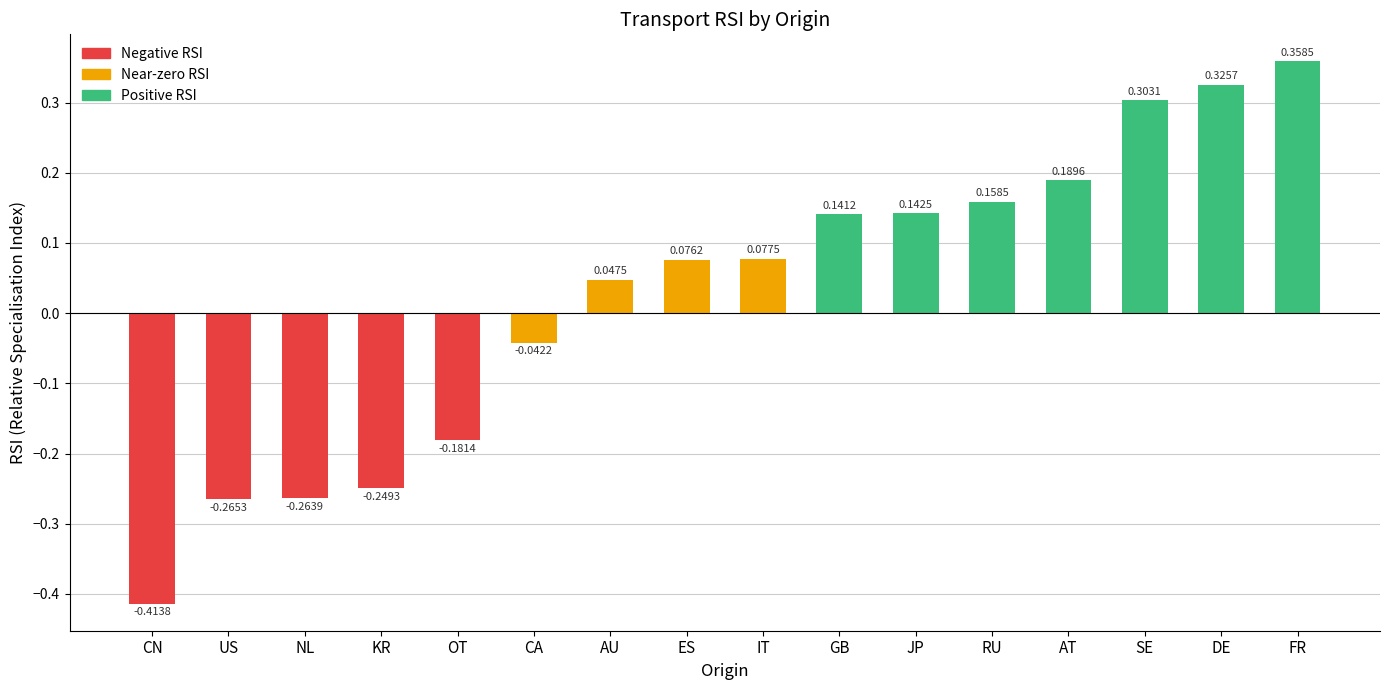

Where is the data nearest to the value 0?

CA